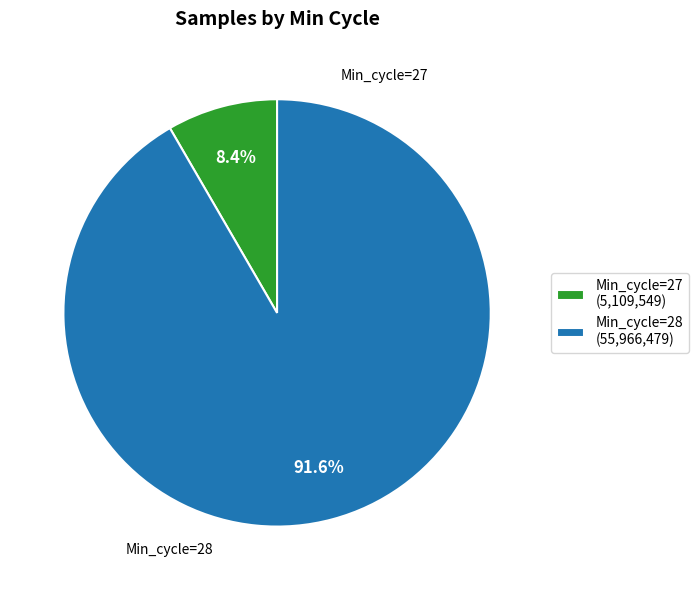

What is the largest slice in the pie chart?

Min_cycle=28 (55,966,479)